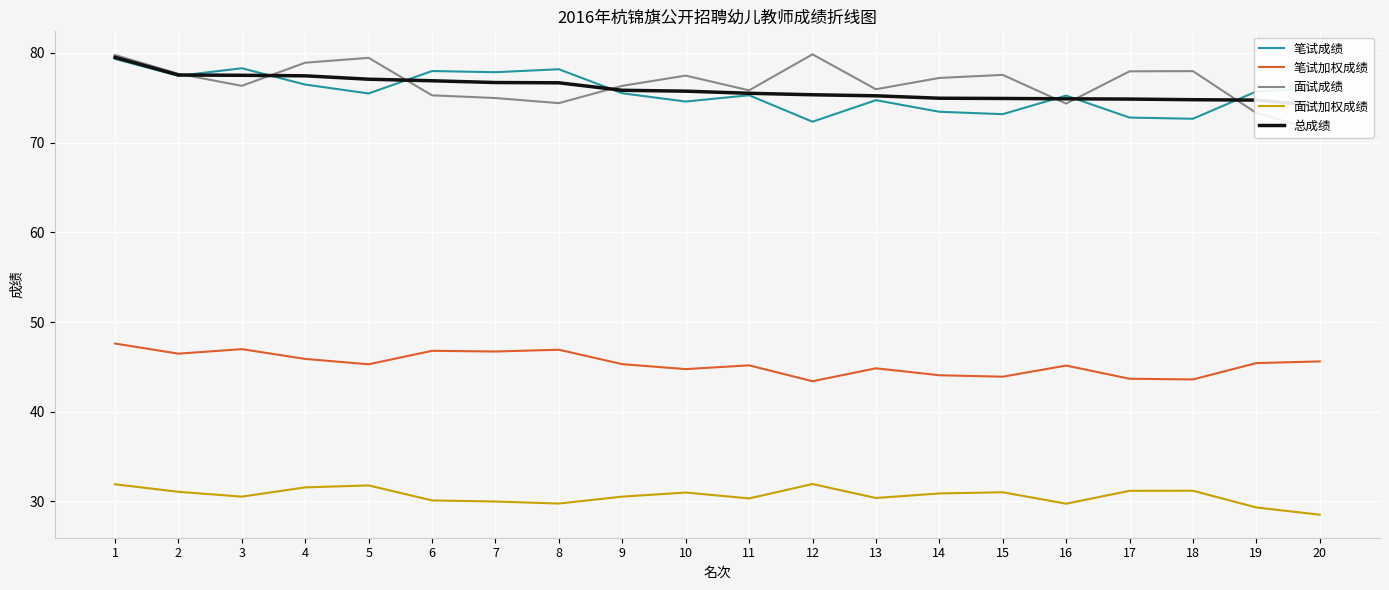

List the labels in order of 笔试加权成绩 value, largest first.

1, 3, 8, 6, 7, 2, 4, 20, 19, 9, 5, 11, 16, 13, 10, 14, 15, 17, 18, 12